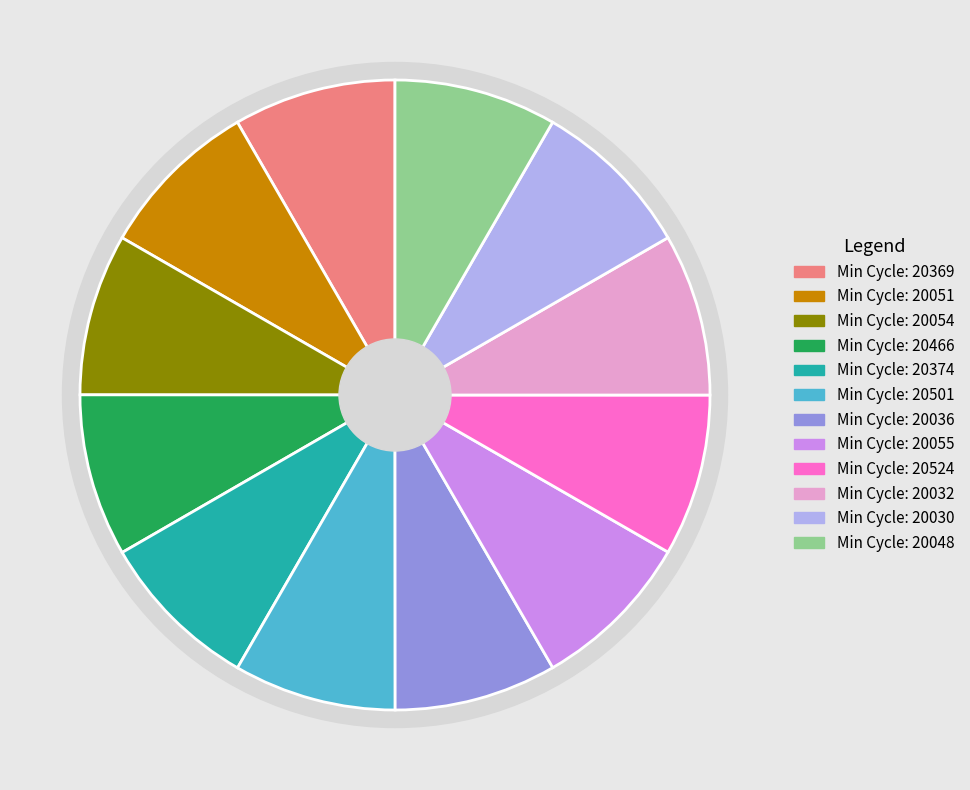

Rank the categories by value from lowest to highest.

20524, 20054, 20032, 20374, 20030, 20369, 20466, 20501, 20048, 20055, 20036, 20051